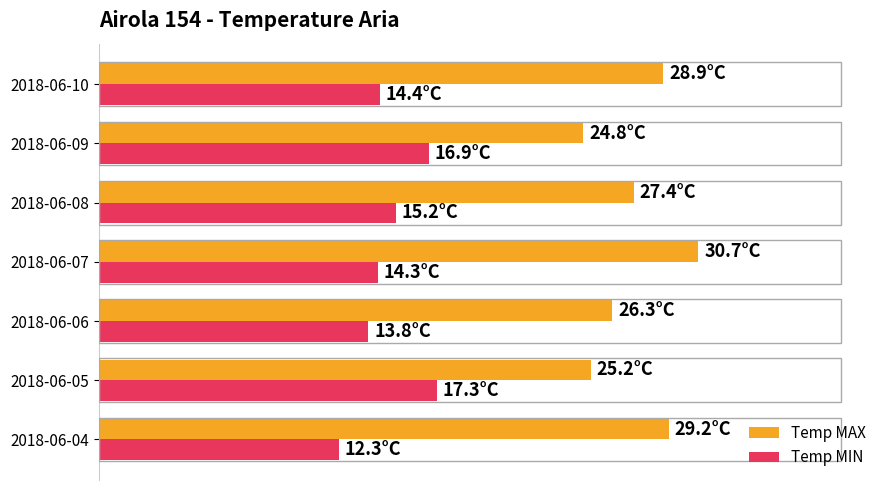

Which series has the largest total across all categories?

Temp MAX